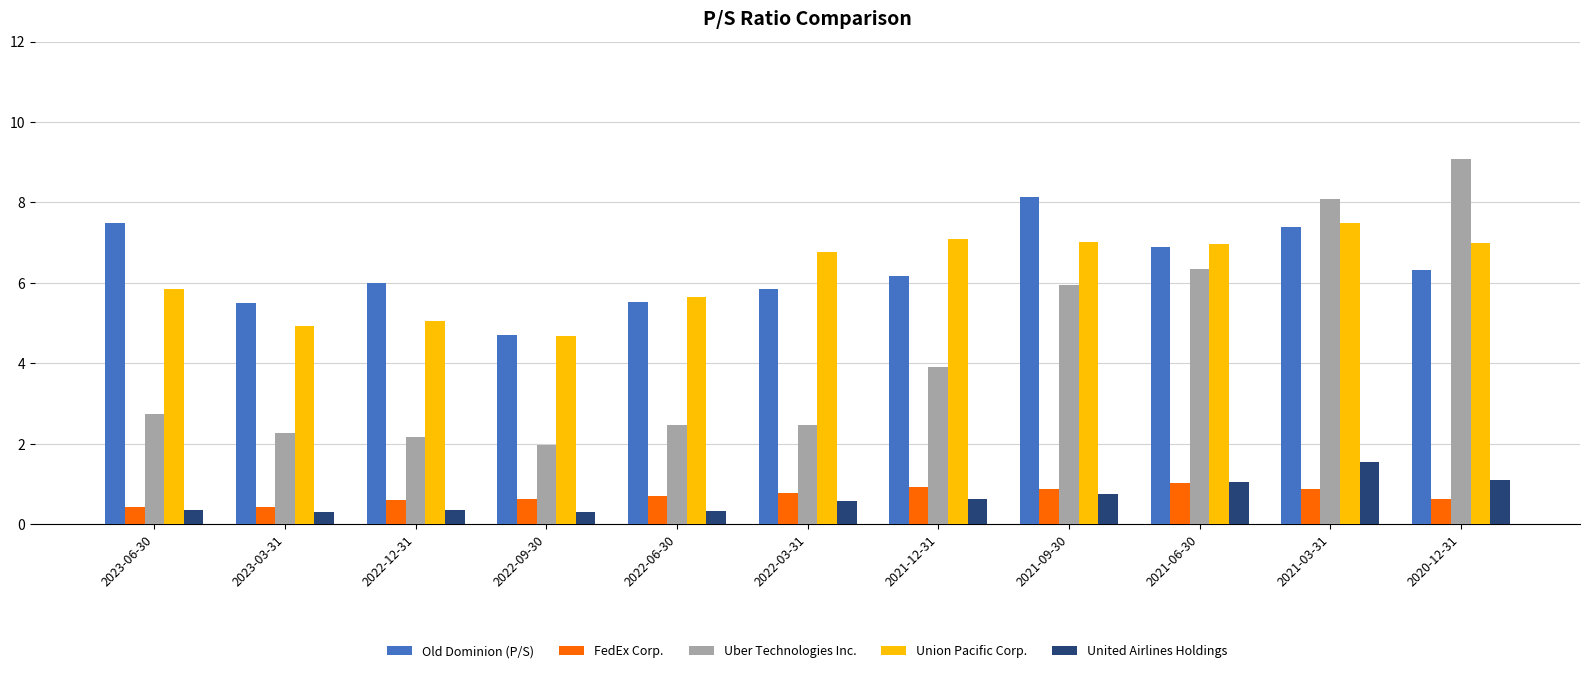

True or false: FedEx Corp. has a value of 0.7 at 2022-06-30.

True